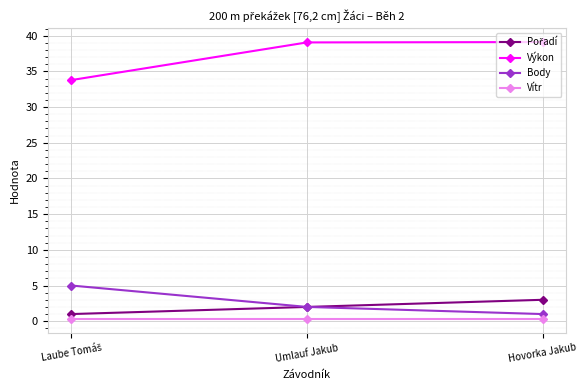

What is the label of the 3rd point from the left?

Hovorka Jakub